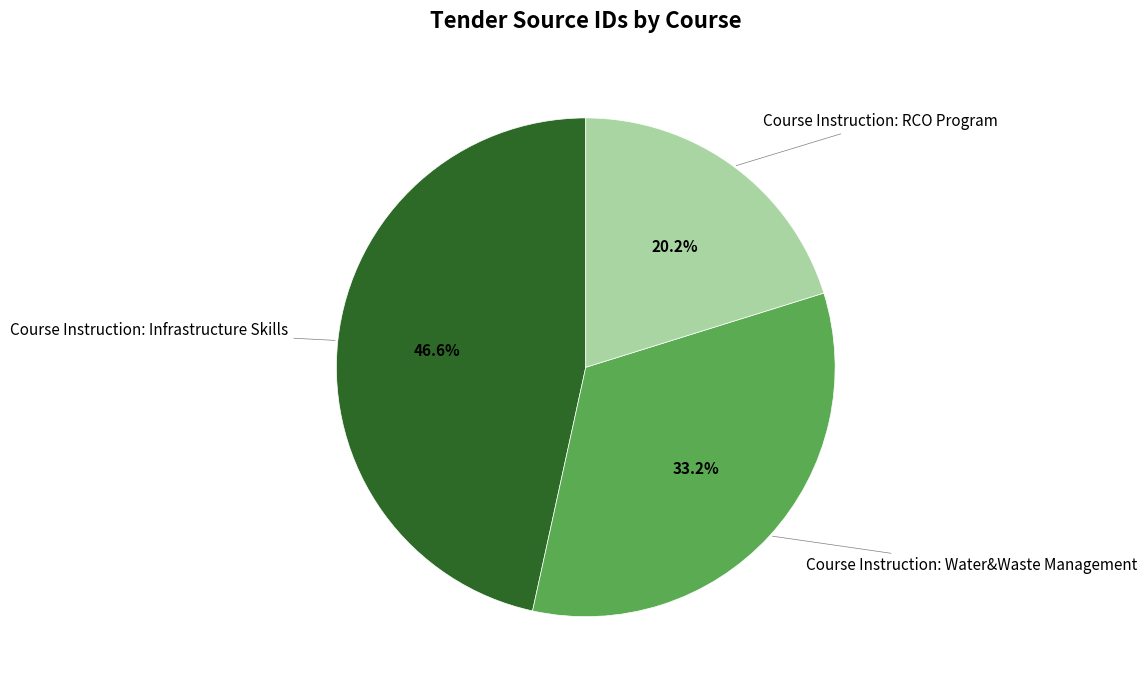

What percentage is the Course Instruction: Infrastructure Skills slice, to the nearest percent?

47%